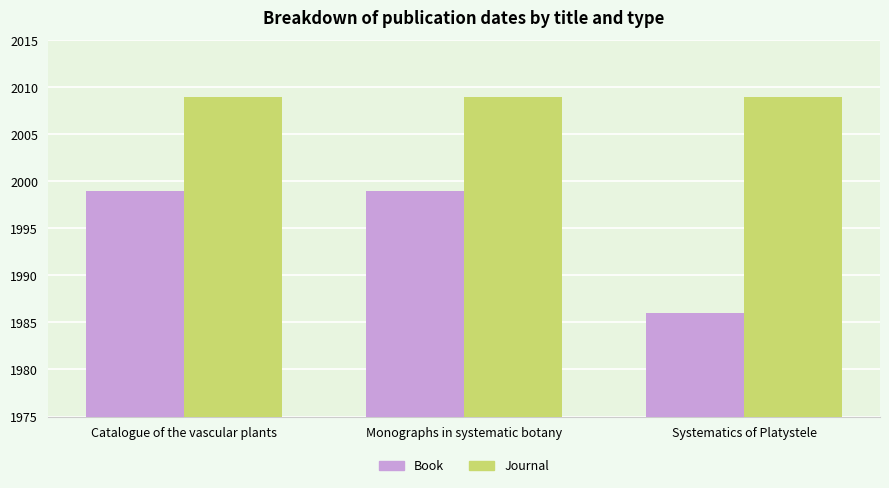

Reading left to right, what are all the values shown in this chart?

Book: Catalogue of the vascular plants=1999	Monographs in systematic botany=1999	Systematics of Platystele=1986
Journal: Catalogue of the vascular plants=2009	Monographs in systematic botany=2009	Systematics of Platystele=2009